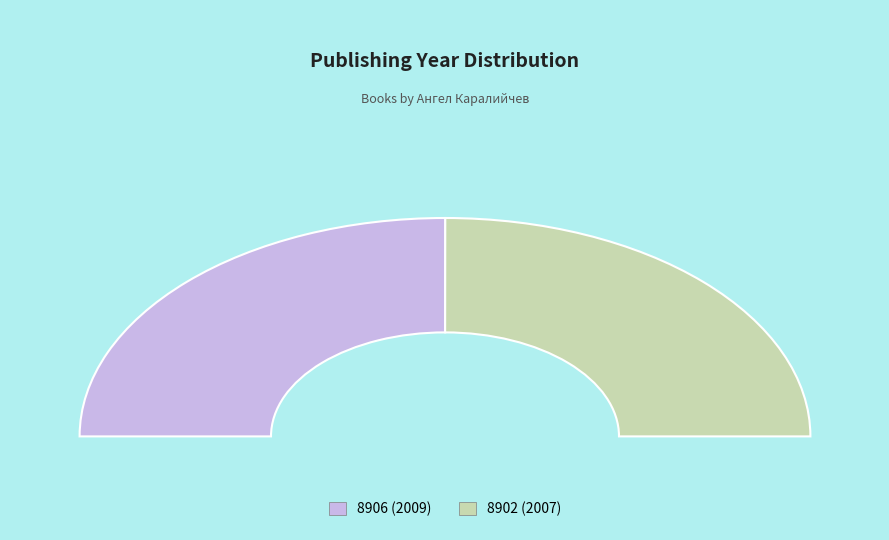

To the nearest percent, what percentage of the pie is 8906?

50%